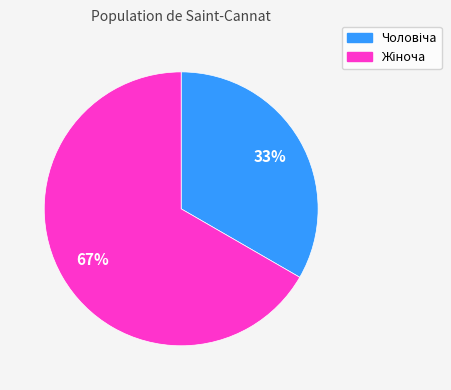

To the nearest percent, what is the average slice percentage?

50%